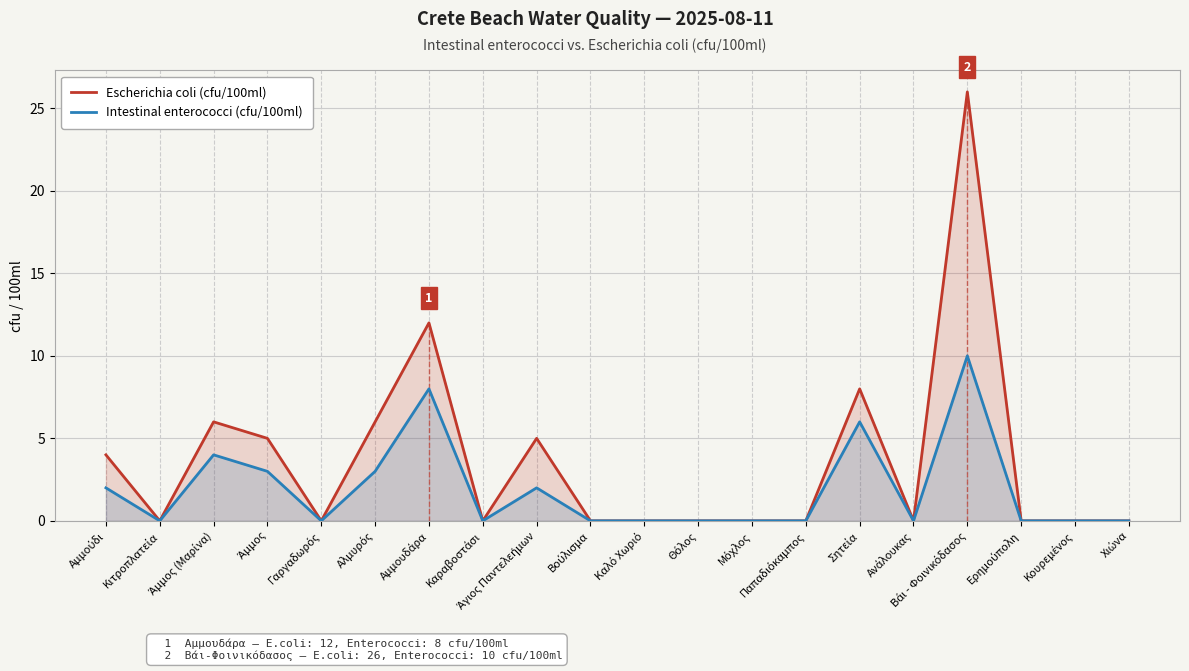

What is the sum of all Escherichia coli (cfu/100ml) values?

72